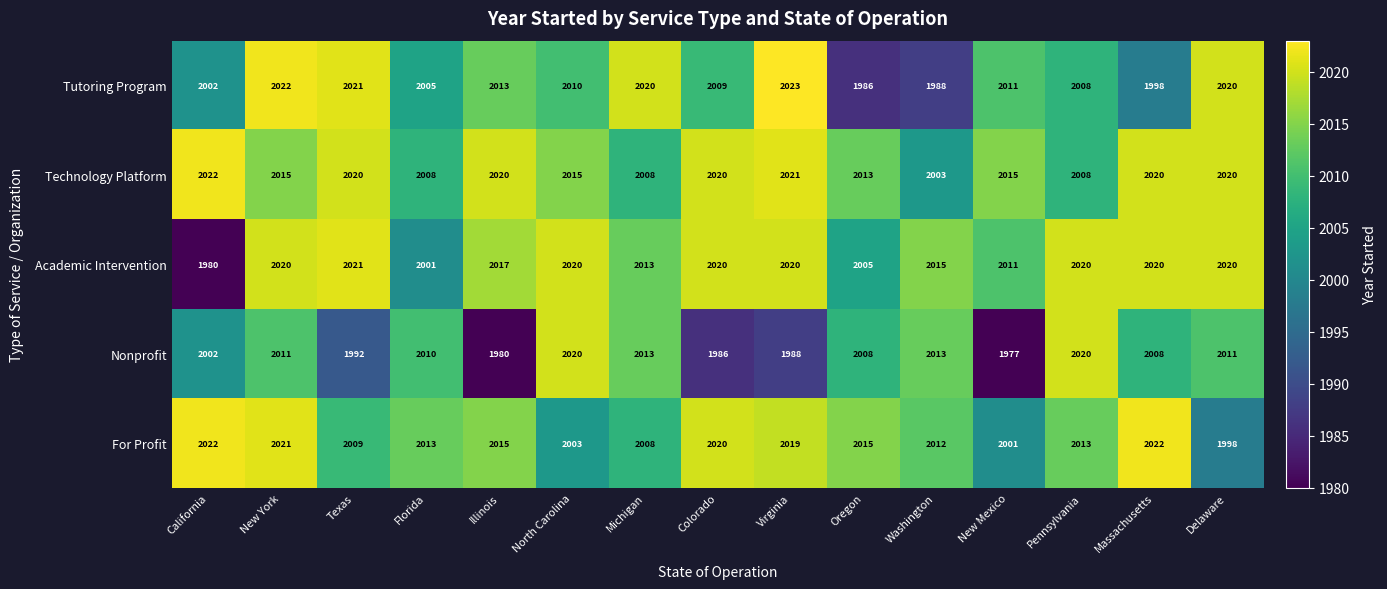

Which label corresponds to the largest value in the chart?

Virginia